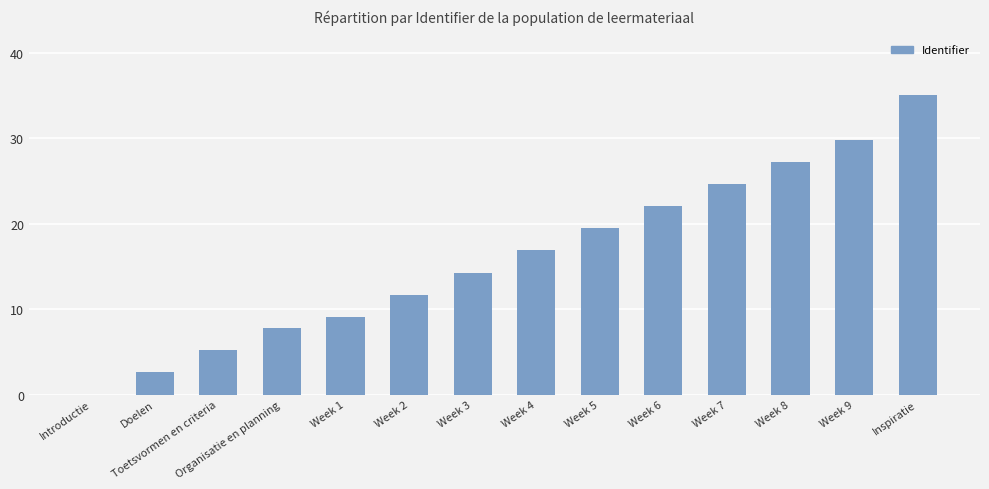

Which has a higher value, Toetsvormen en criteria or Inspiratie?

Inspiratie